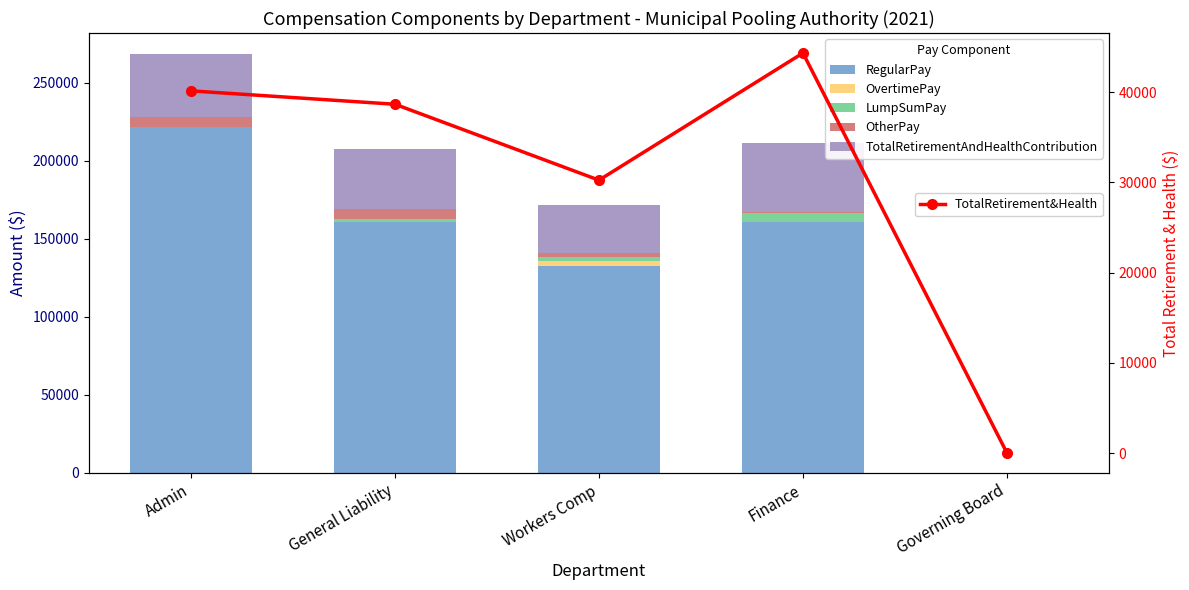

How many categories are shown in the chart?

5